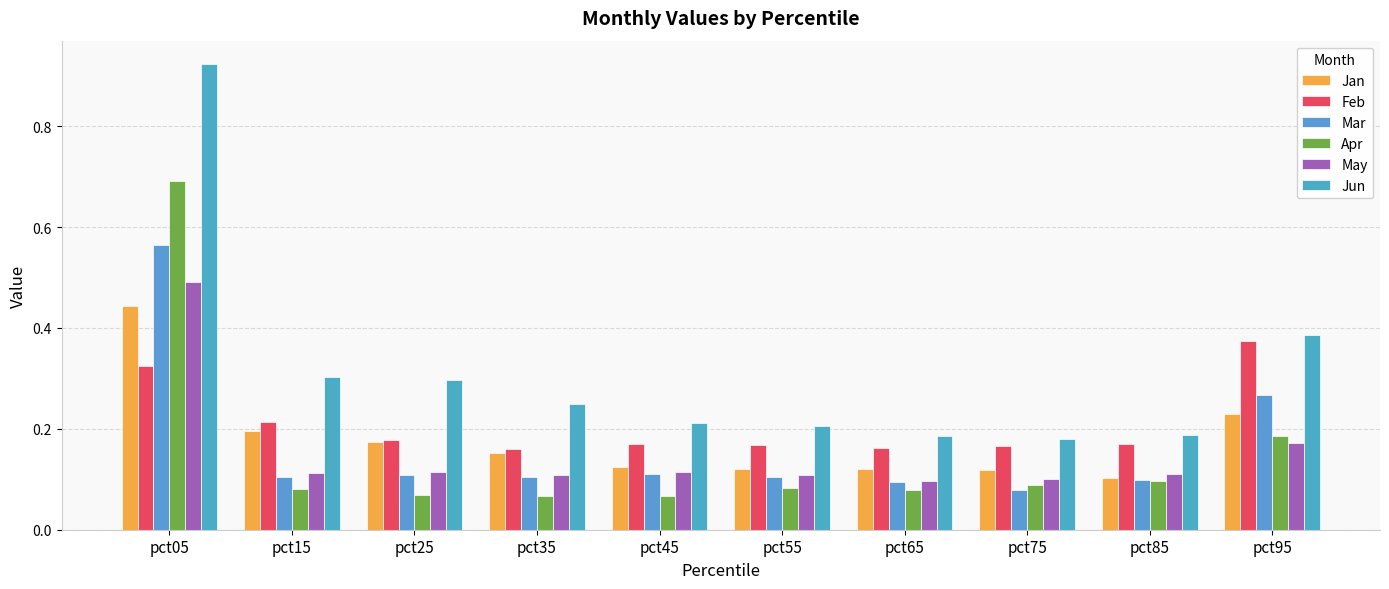

How many categories are shown in the chart?

10